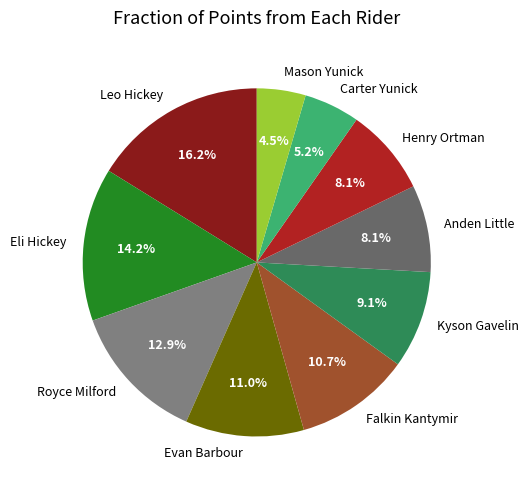

Which has a higher value, Royce Milford or Falkin Kantymir?

Royce Milford